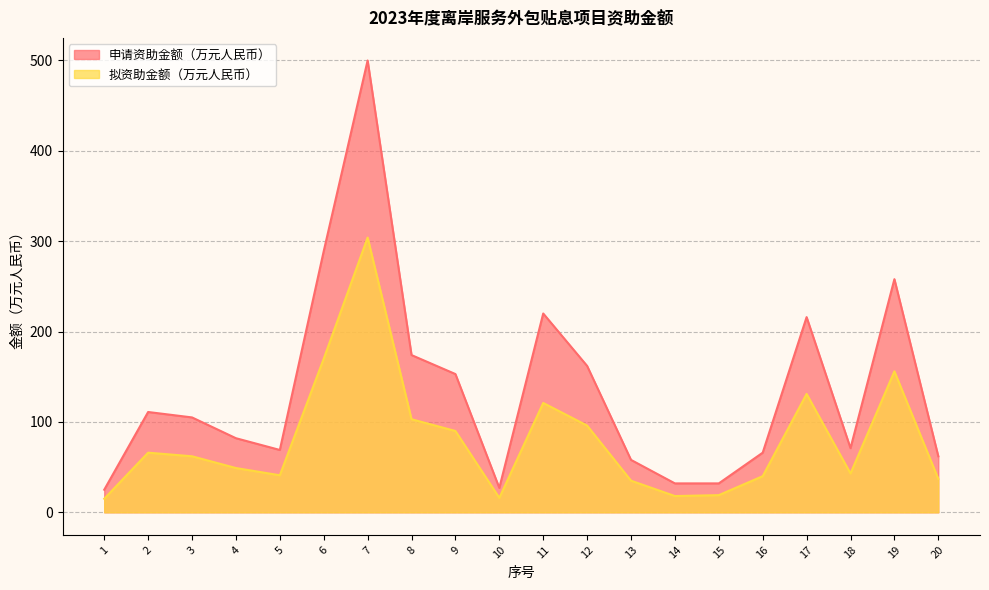

True or false: 申请资助金额（万元人民币） and 拟资助金额（万元人民币） intersect in this chart.

False